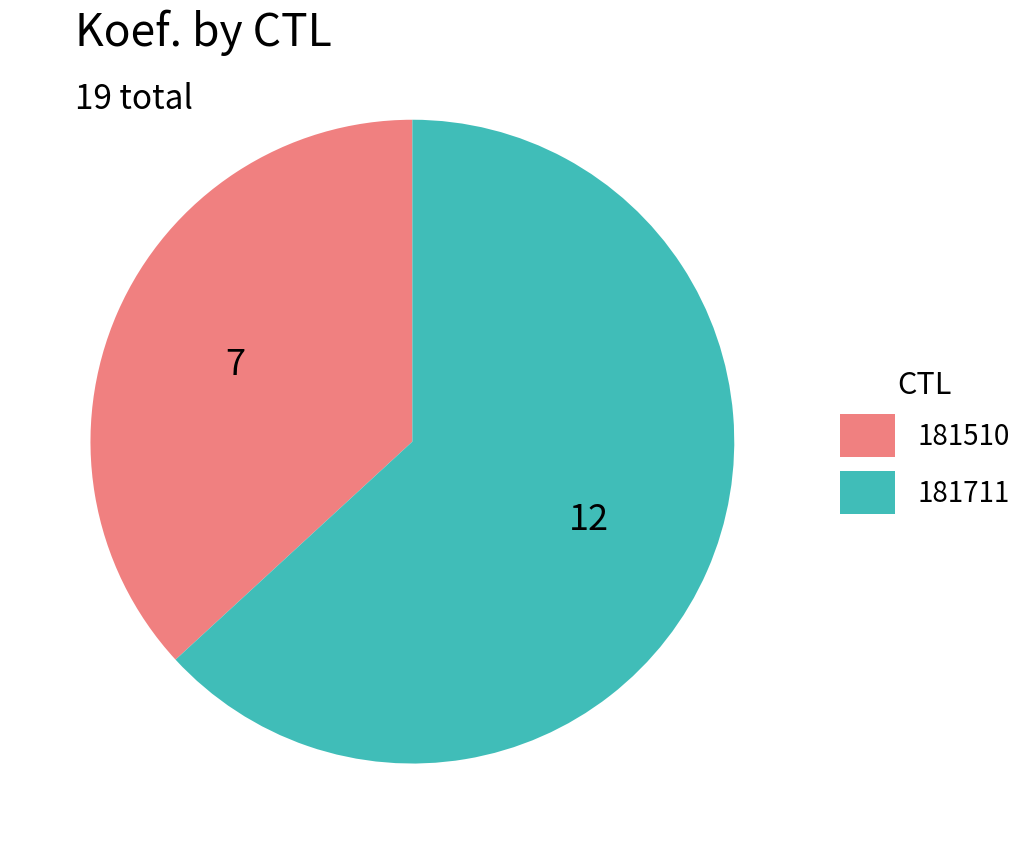

Is it true that 181711 is 73% of the pie?

False